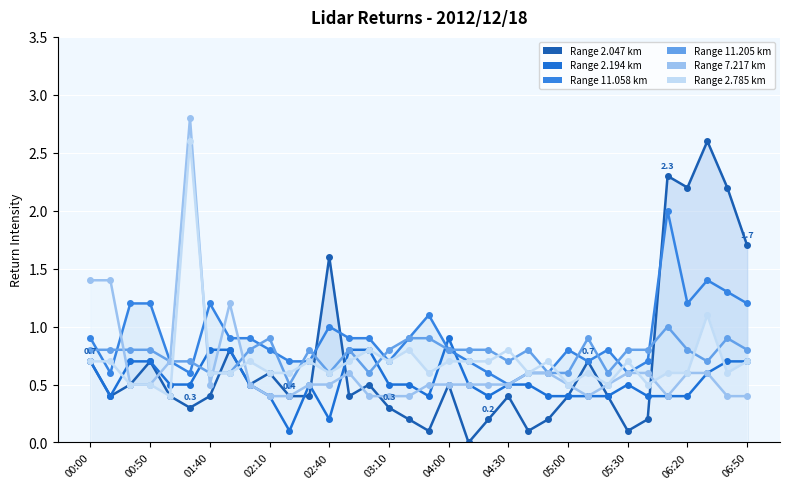

True or false: Range 11.205 km has more than 1 interior local peaks.

True